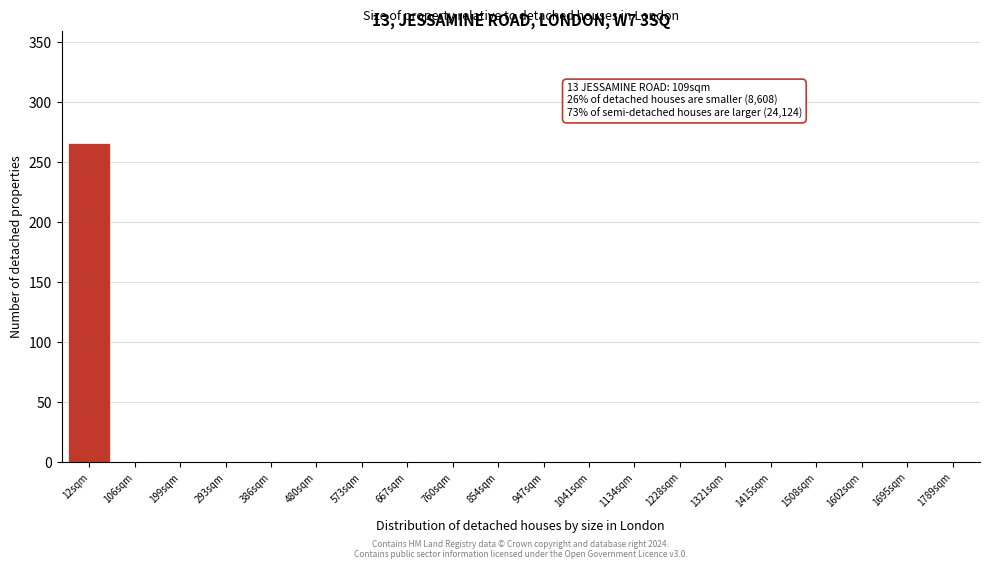

Reading left to right, extract all data points from this chart.

12sqm=266	106sqm=0	199sqm=0	293sqm=0	386sqm=0	480sqm=0	573sqm=0	667sqm=0	760sqm=0	854sqm=0	947sqm=0	1041sqm=0	1134sqm=0	1228sqm=0	1321sqm=0	1415sqm=0	1508sqm=0	1602sqm=0	1695sqm=0	1789sqm=0